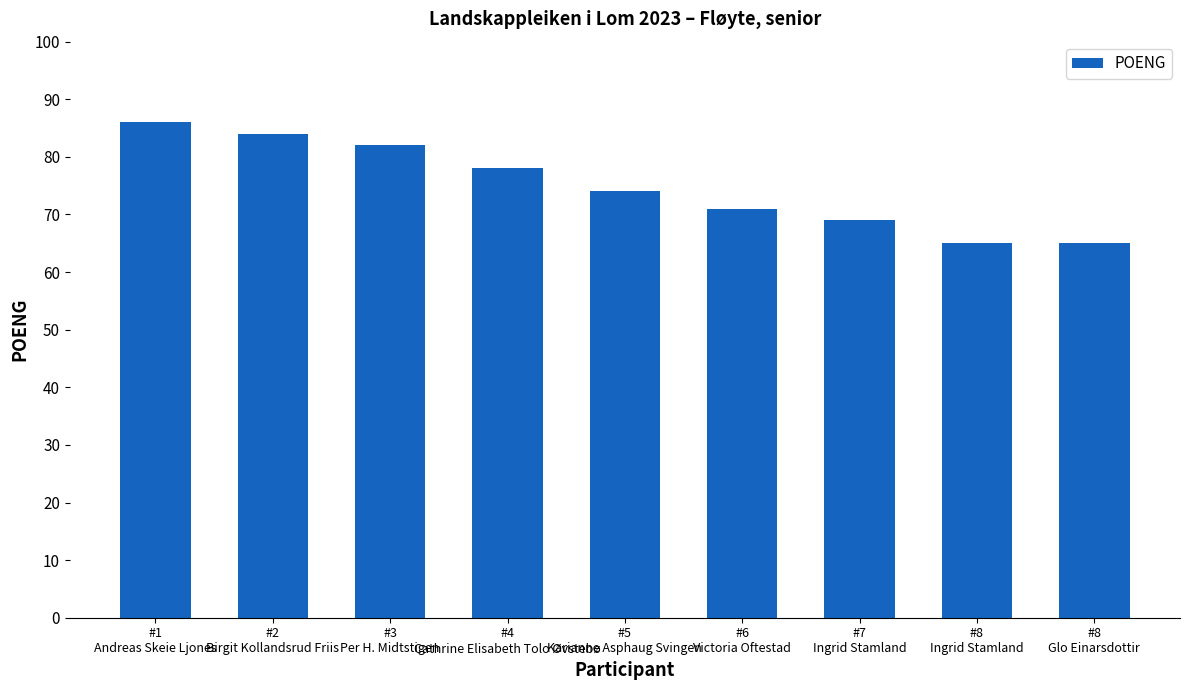

Is it true that the value at #1
Andreas Skeie Ljones is 119?

False